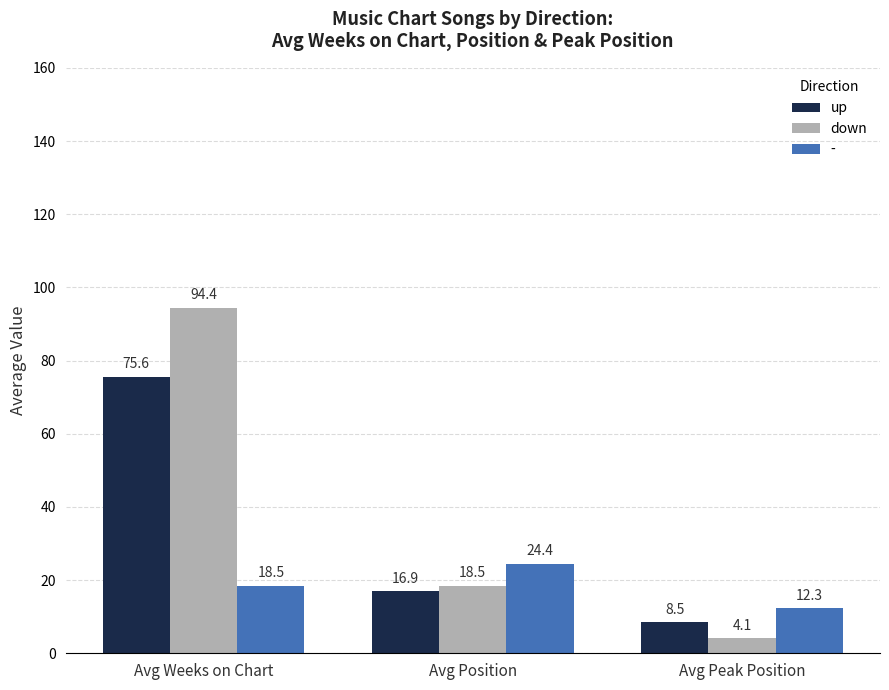

Rank the series at Avg Weeks on Chart from highest to lowest value.

down, up, -